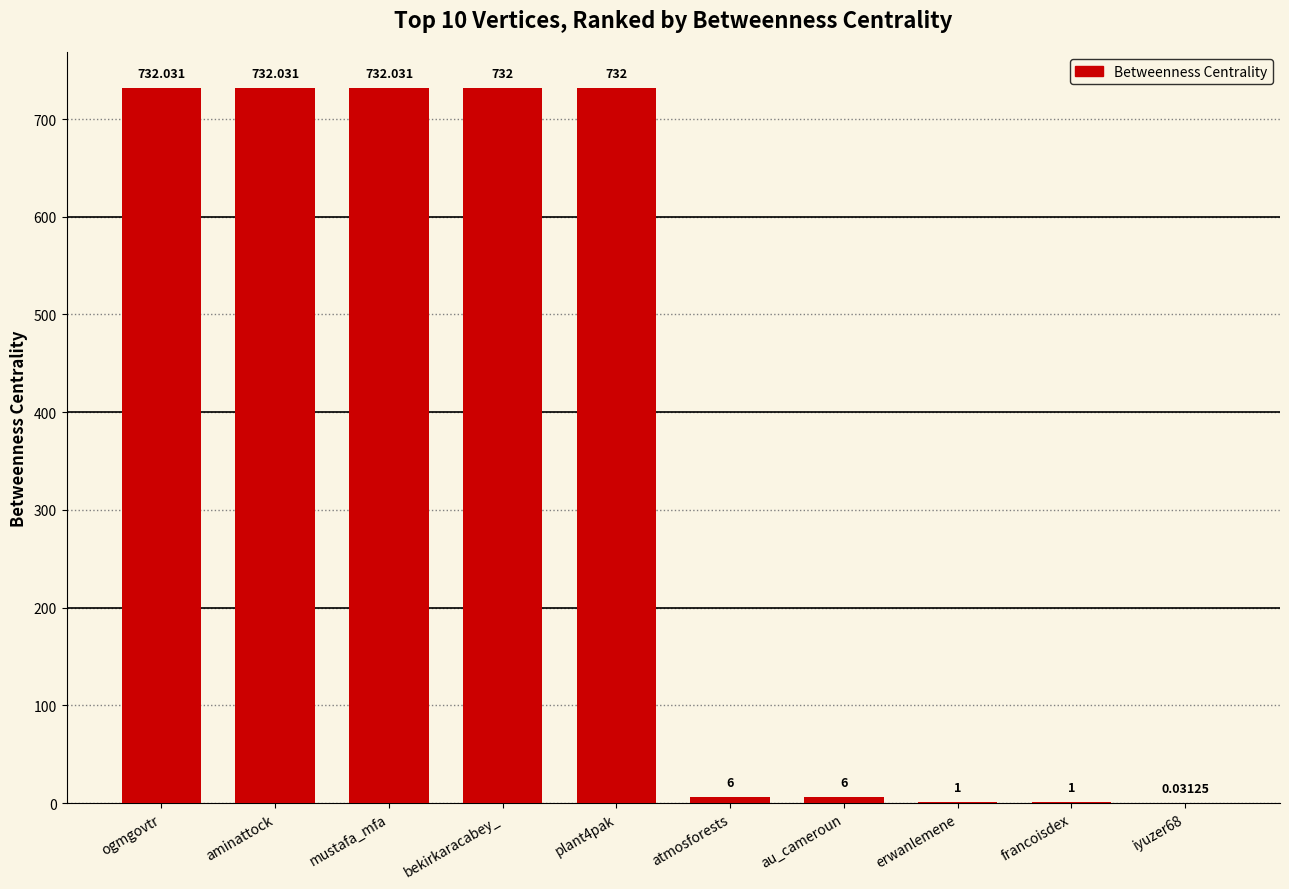

Which has a higher value, francoisdex or mustafa_mfa?

mustafa_mfa